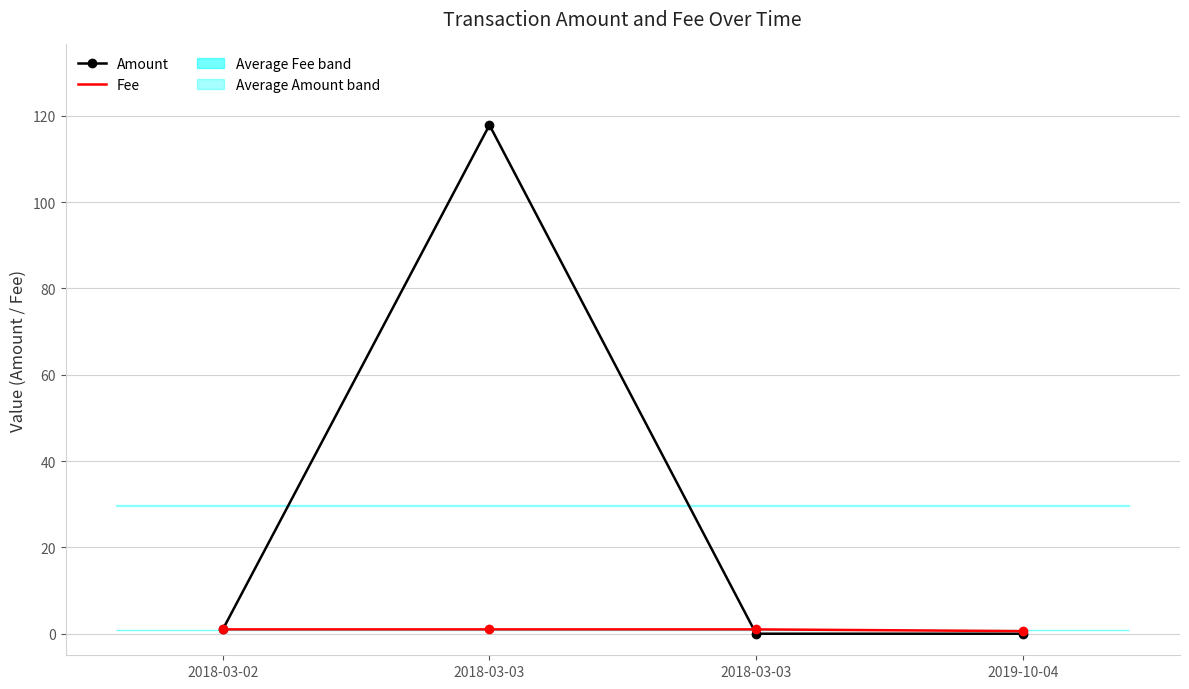

What are all the series names shown in the legend?

Amount, Fee